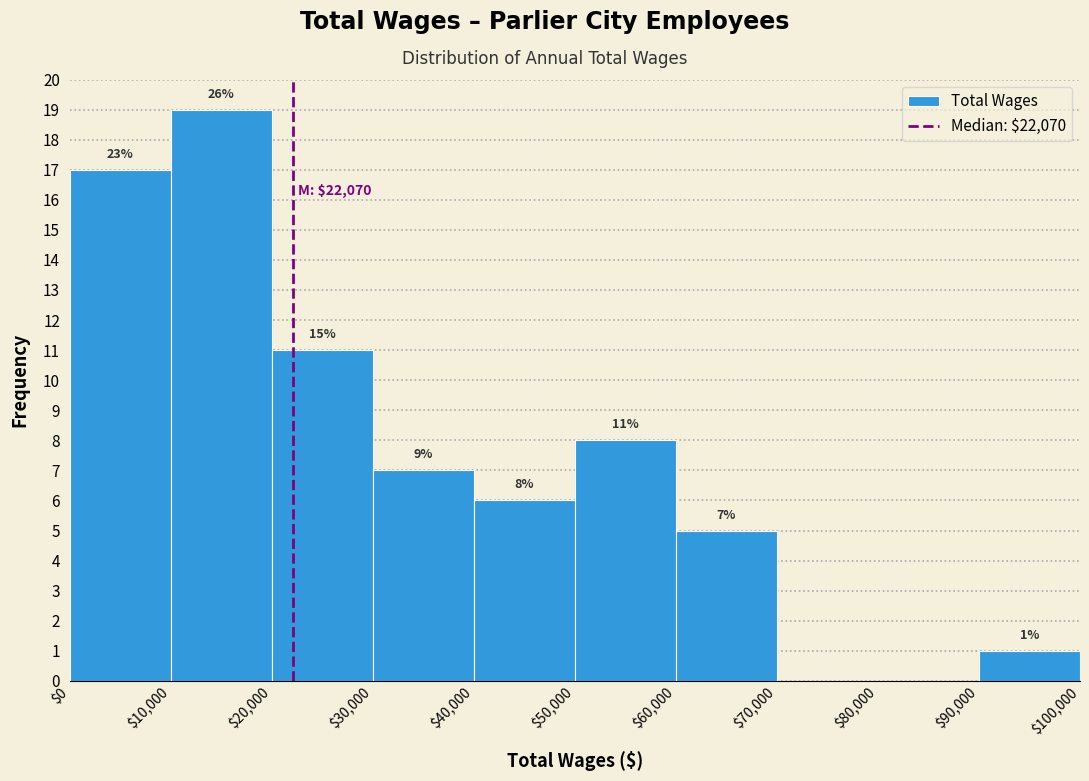

Which range on the x-axis has the tallest bar?

$10,000 to $20,000